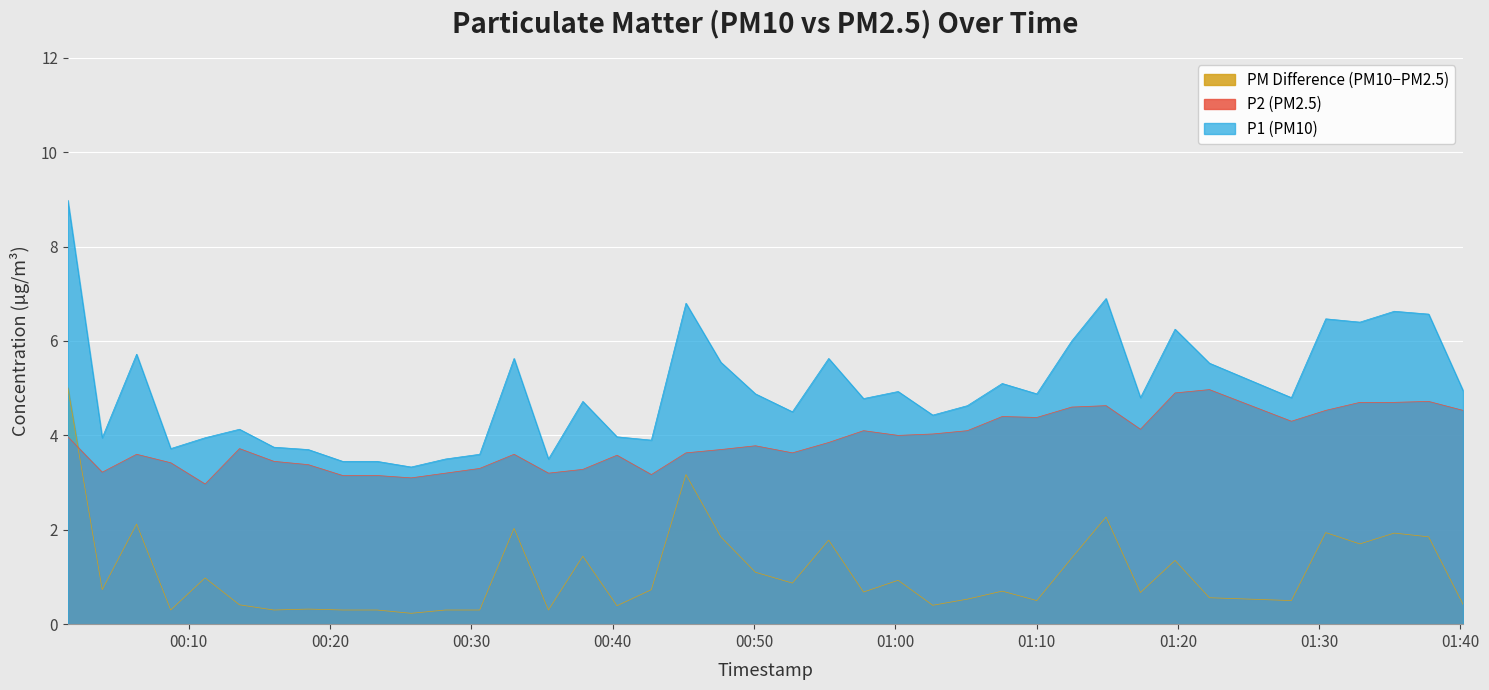

What is the difference between the maximum and minimum values in the P2 (PM2.5) series?

2.0